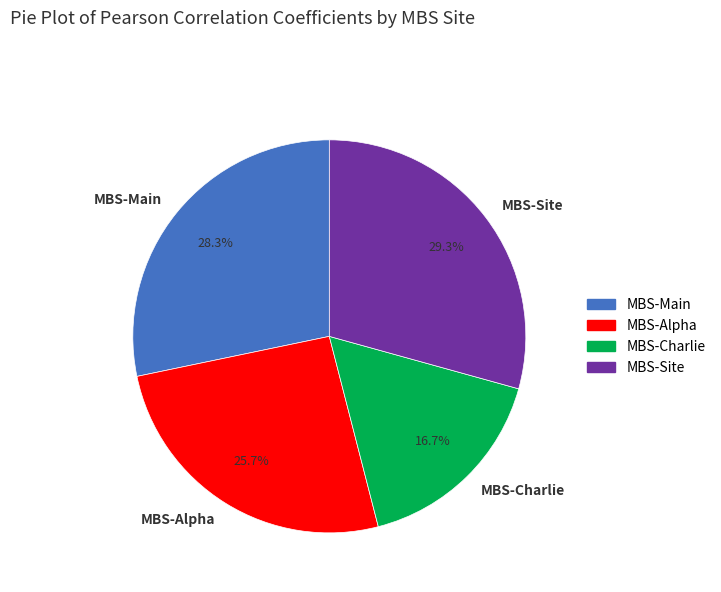

Count the number of slices in the pie.

4